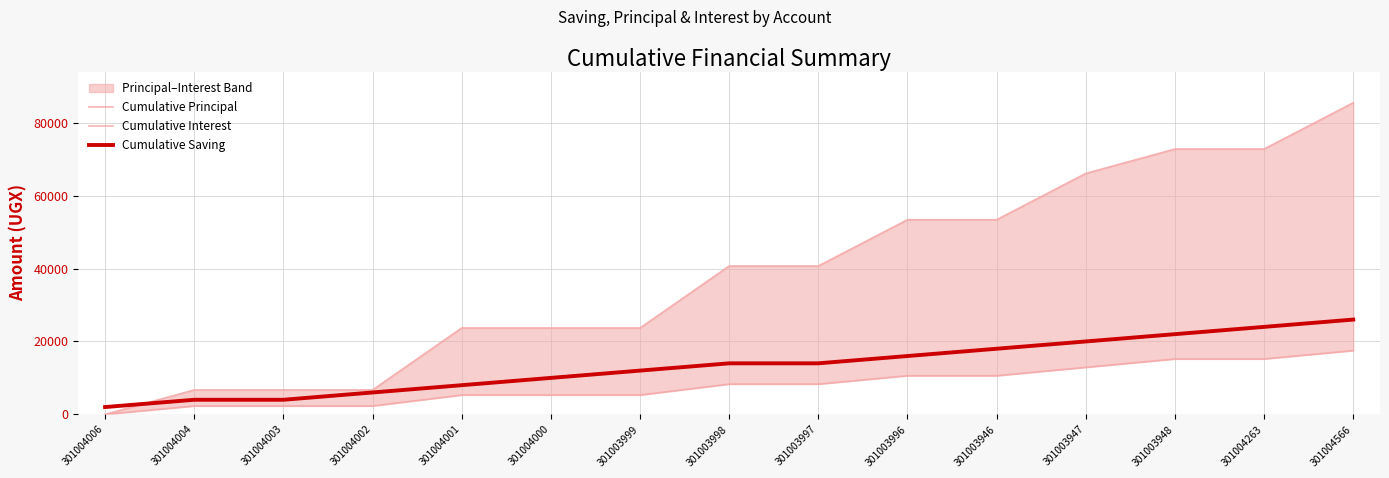

What position from the left is 301003997?

9